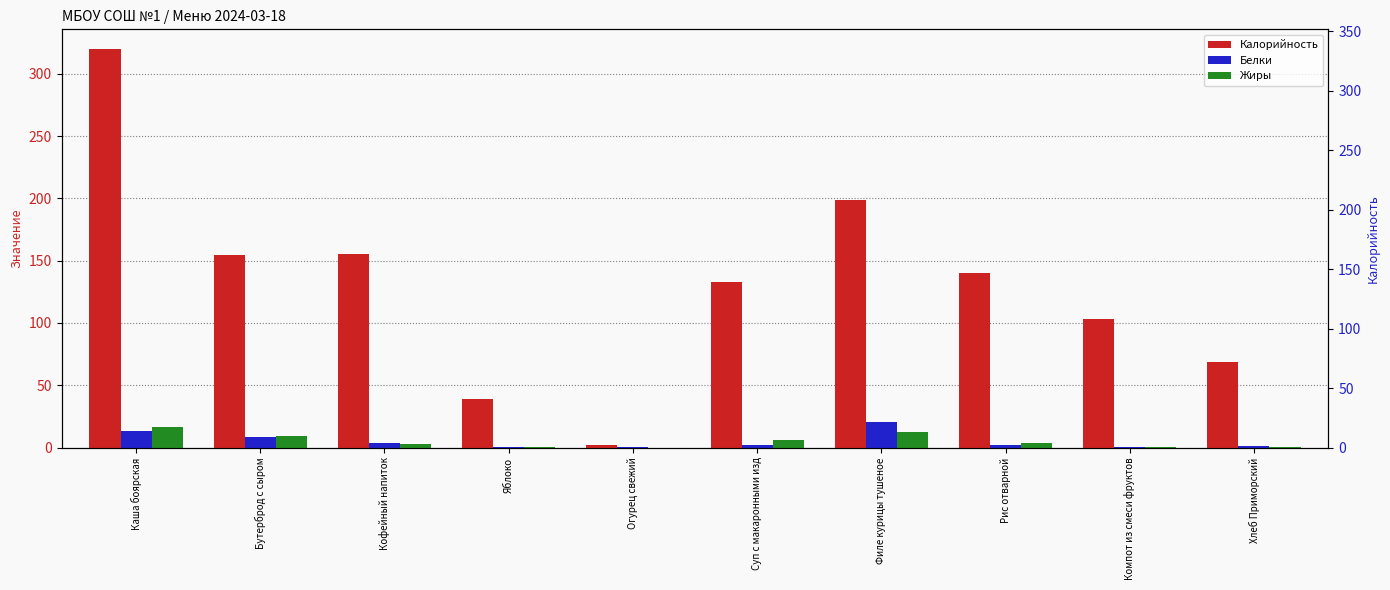

What is the label of the 8th bar from the left?

Рис отварной